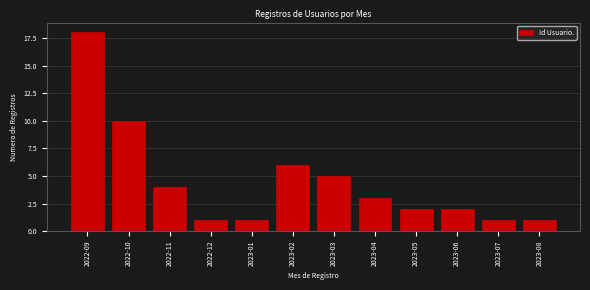

Reading right to left, what are all the values shown in this chart?

2023-08=1	2023-07=1	2023-06=2	2023-05=2	2023-04=3	2023-03=5	2023-02=6	2023-01=1	2022-12=1	2022-11=4	2022-10=10	2022-09=18